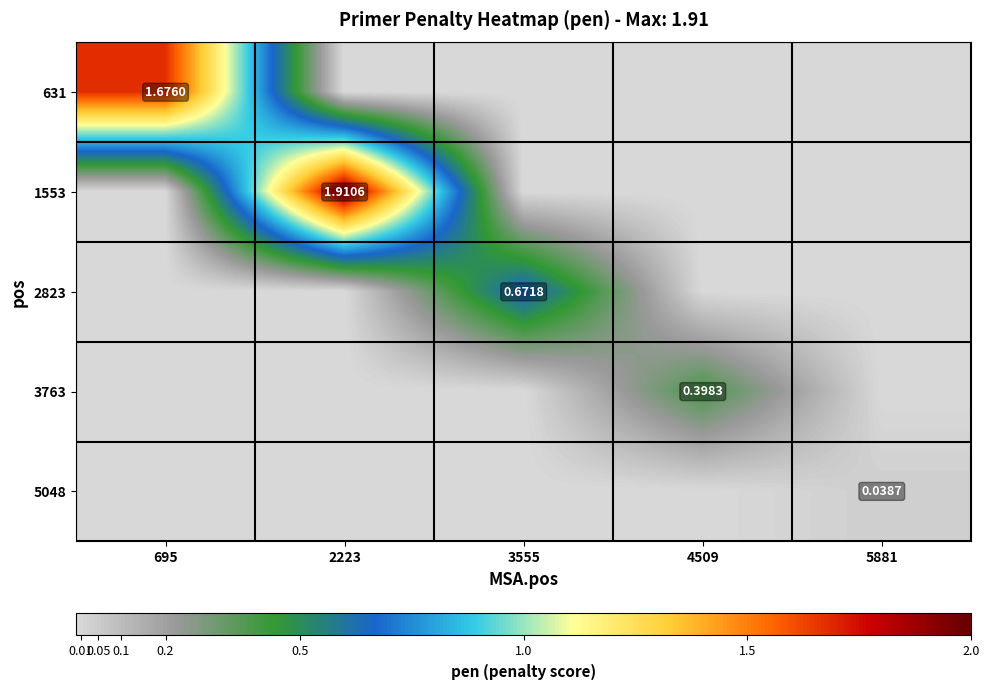

What is the sum of all 631 values?

1.7